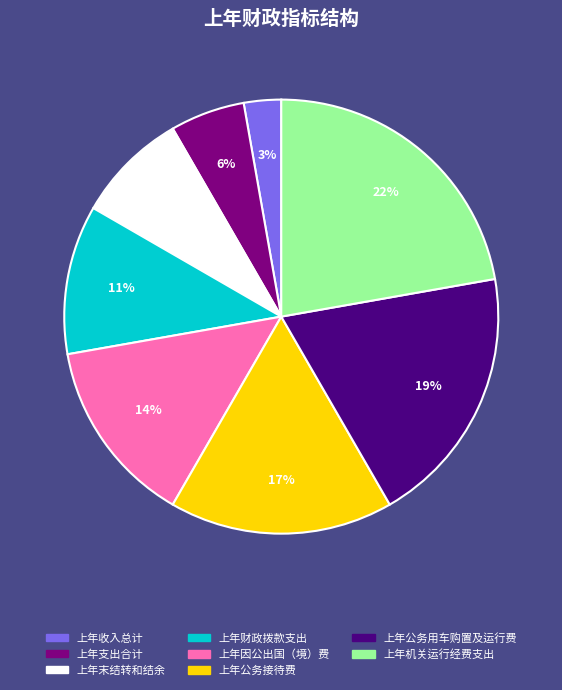

What percentage is the 上年收入总计 slice, to the nearest percent?

3%